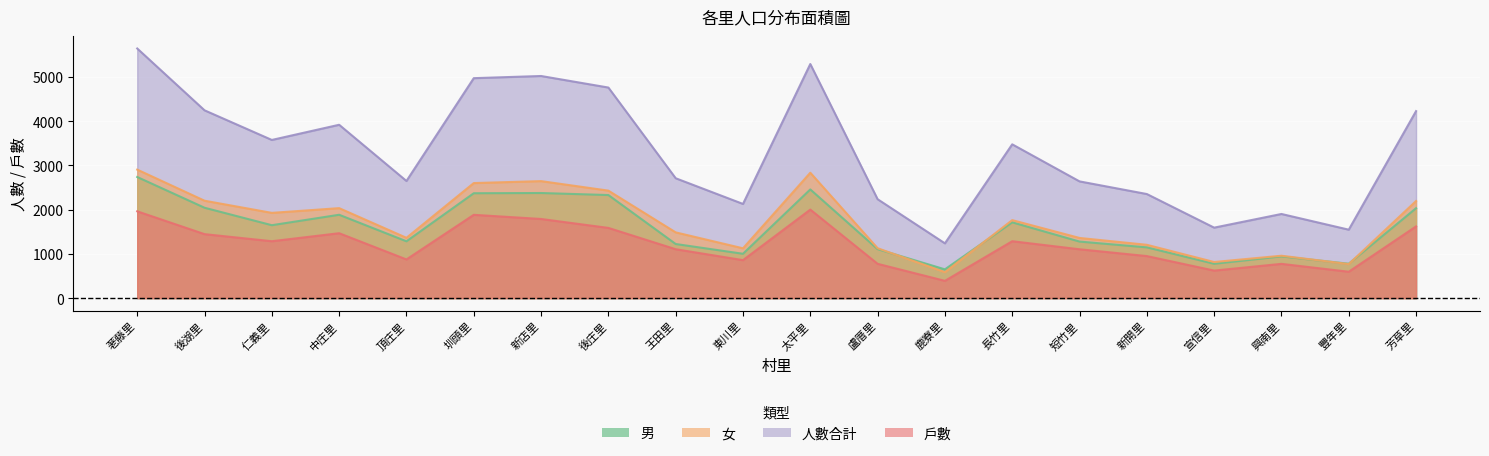

What is the value of the 女 point at the 7th from the left?

2646